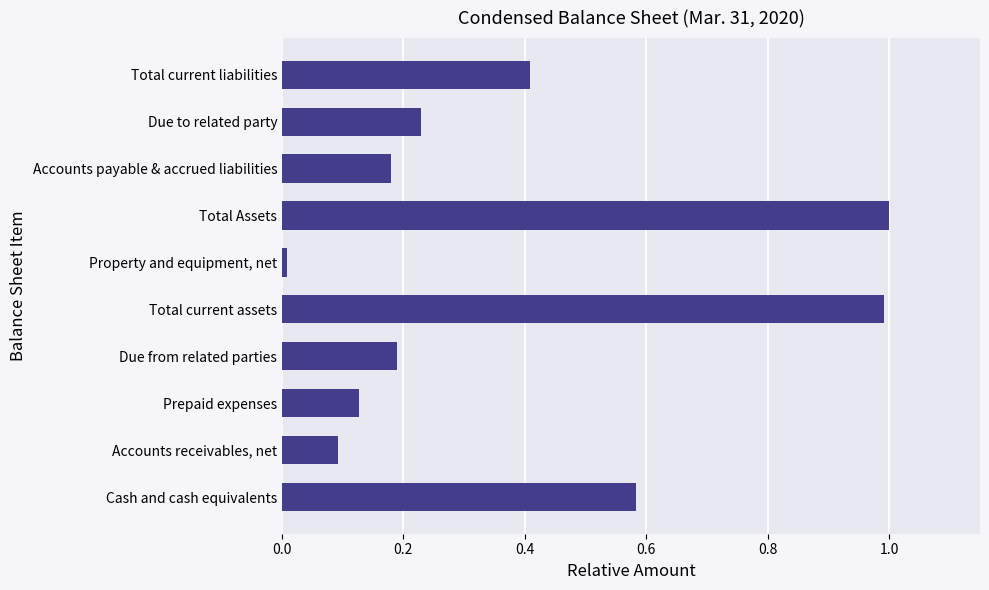

Which category has the lowest value across all series?

Property and equipment, net